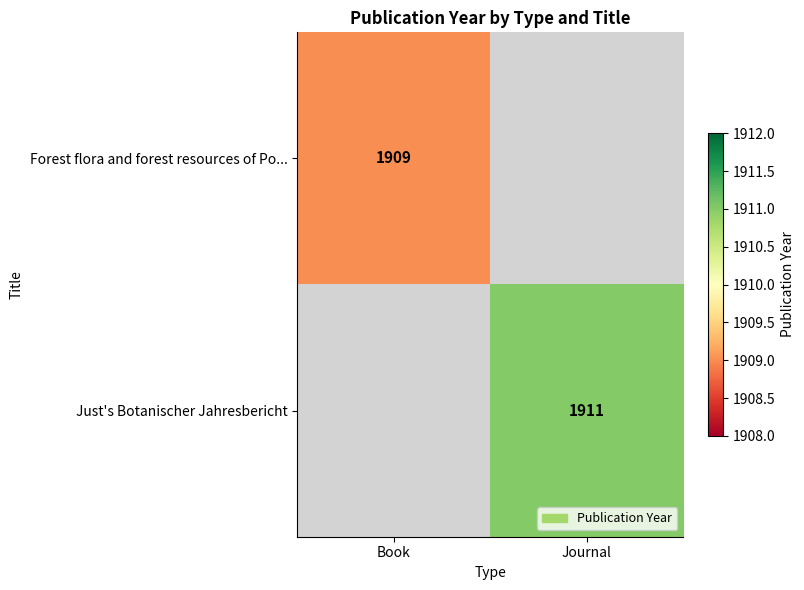

At how many categories does at least one series exceed 1910?

1